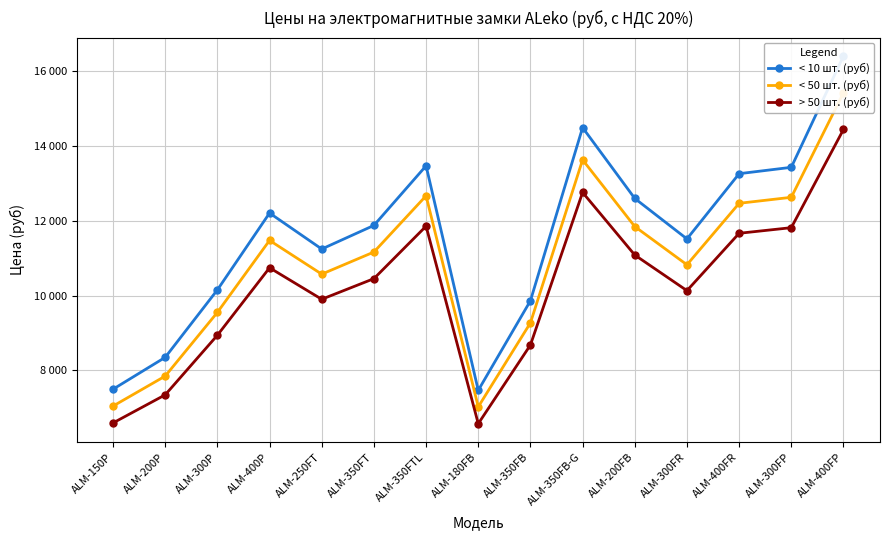

What value does the < 50 шт. (руб) series have at ALM-200P, to the nearest 100?

7800